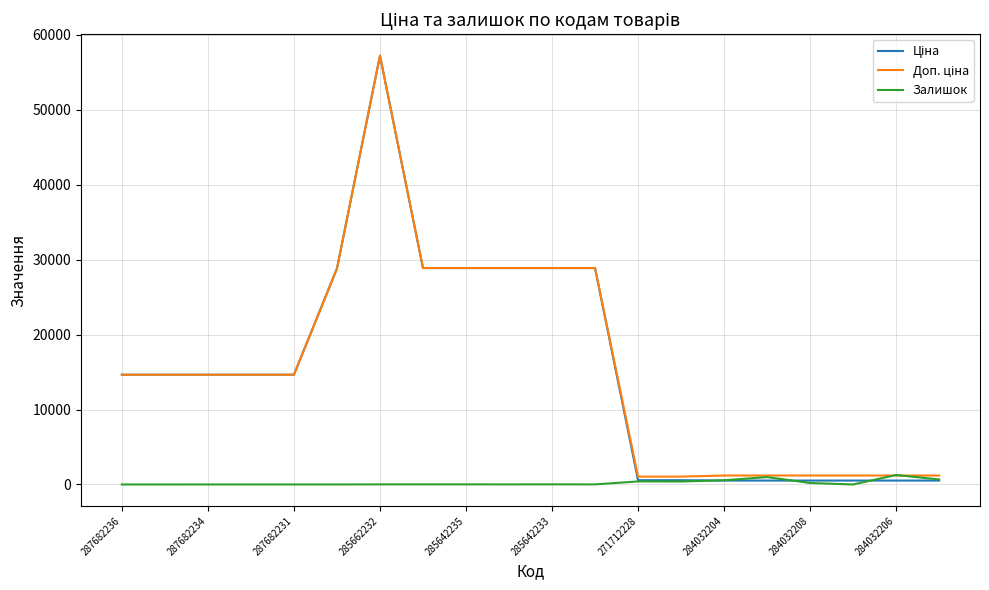

What is the maximum value shown in the chart?

57235.5